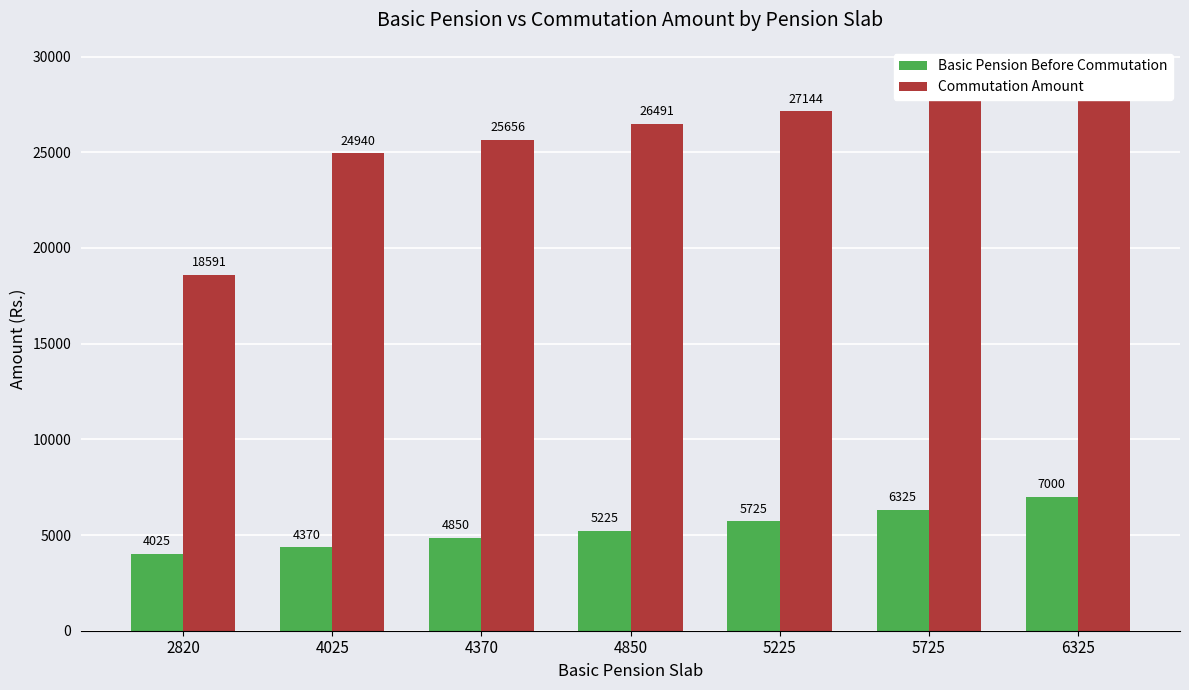

What is the greatest value displayed?

29057.8